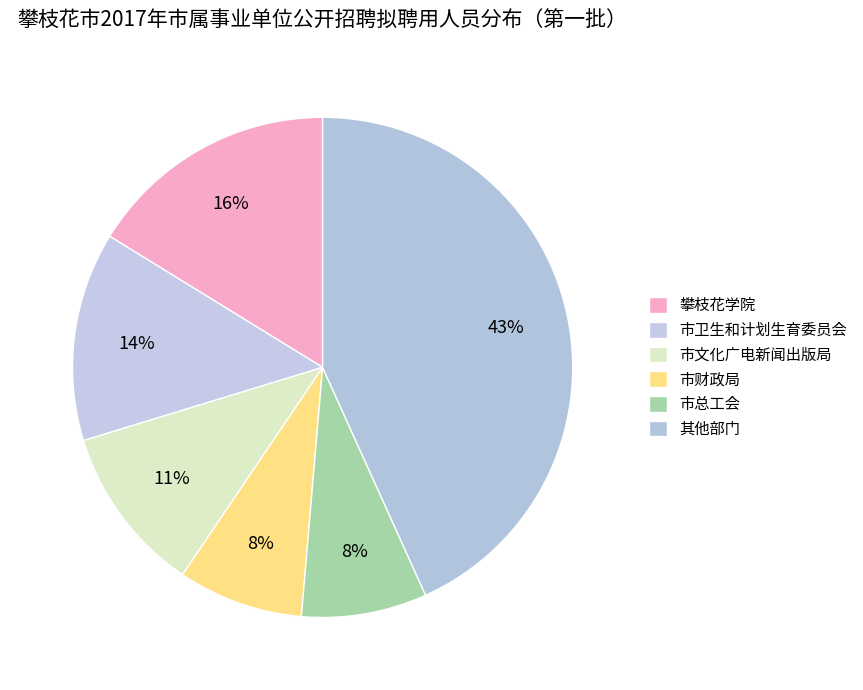

How many segments does this pie chart have?

6